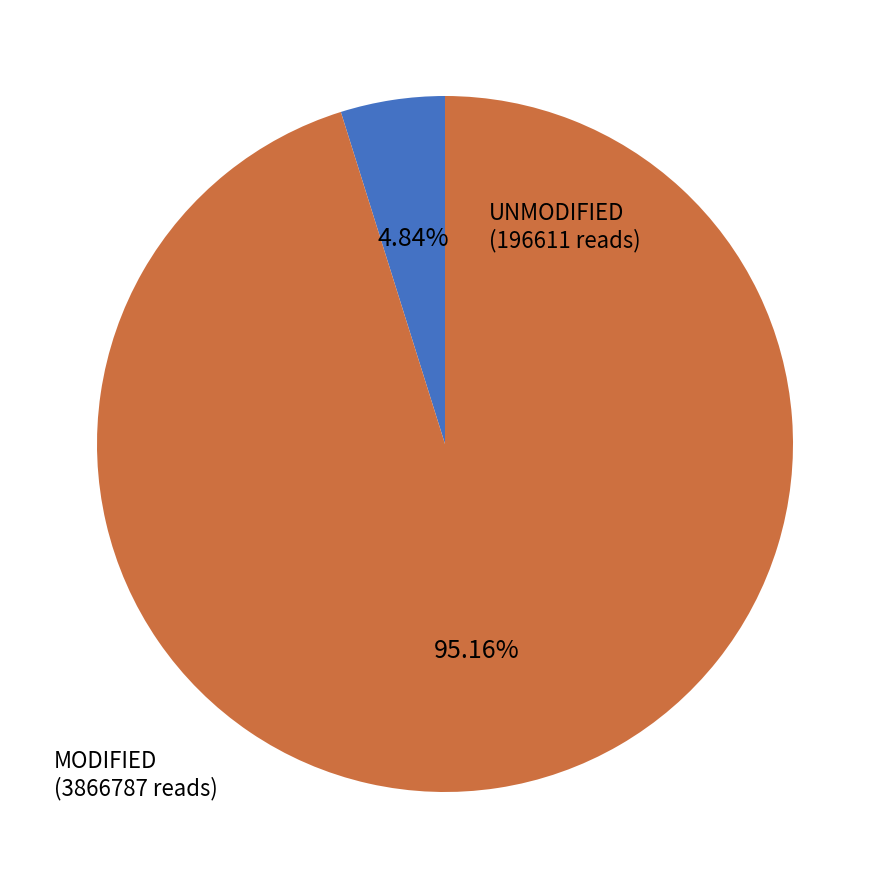

What is the smallest slice in the pie chart?

UNMODIFIED